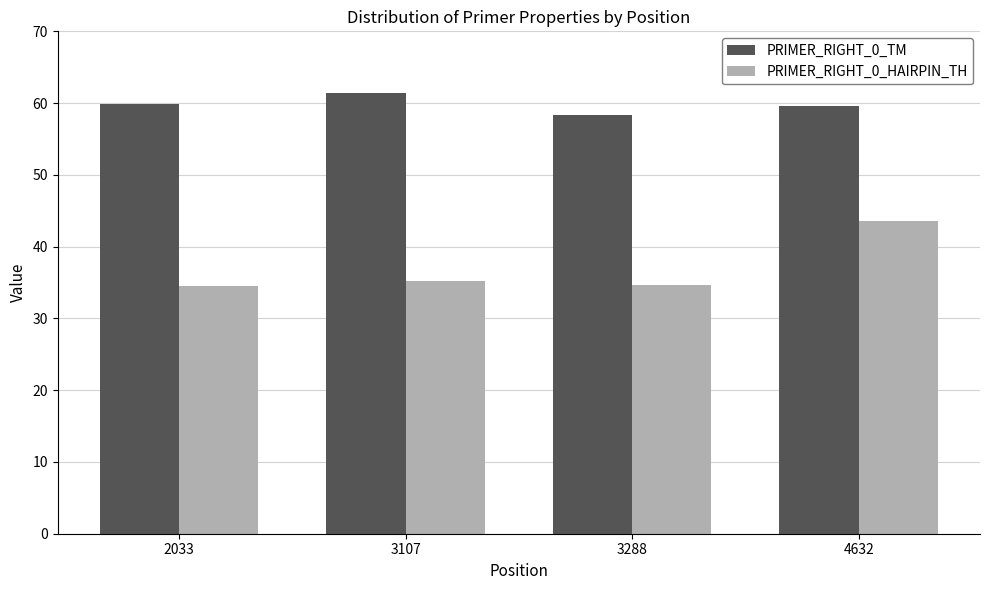

What is the greatest value displayed?

61.4